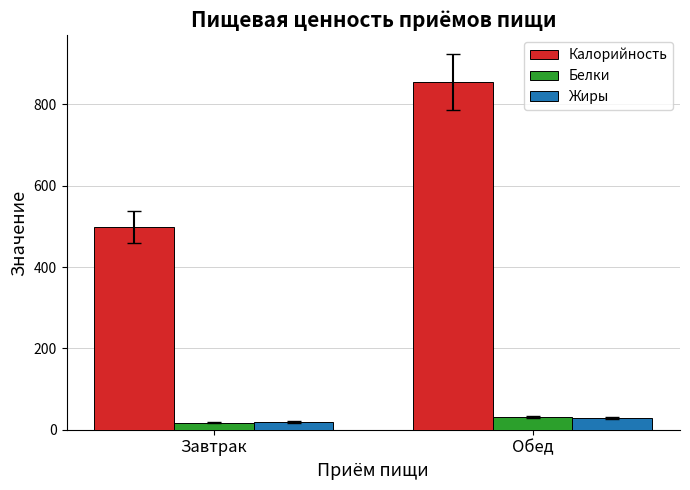

Are the bars horizontal?

No